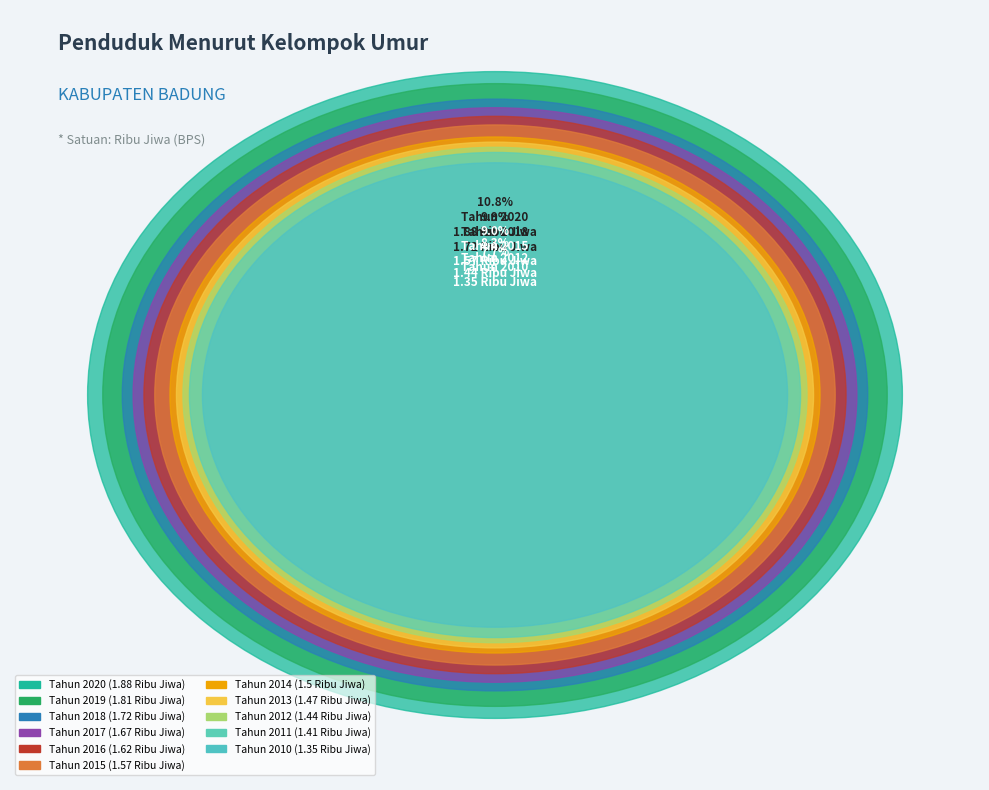

Rank the categories by value from highest to lowest.

Tahun 2020, Tahun 2019, Tahun 2018, Tahun 2017, Tahun 2016, Tahun 2015, Tahun 2014, Tahun 2013, Tahun 2012, Tahun 2011, Tahun 2010